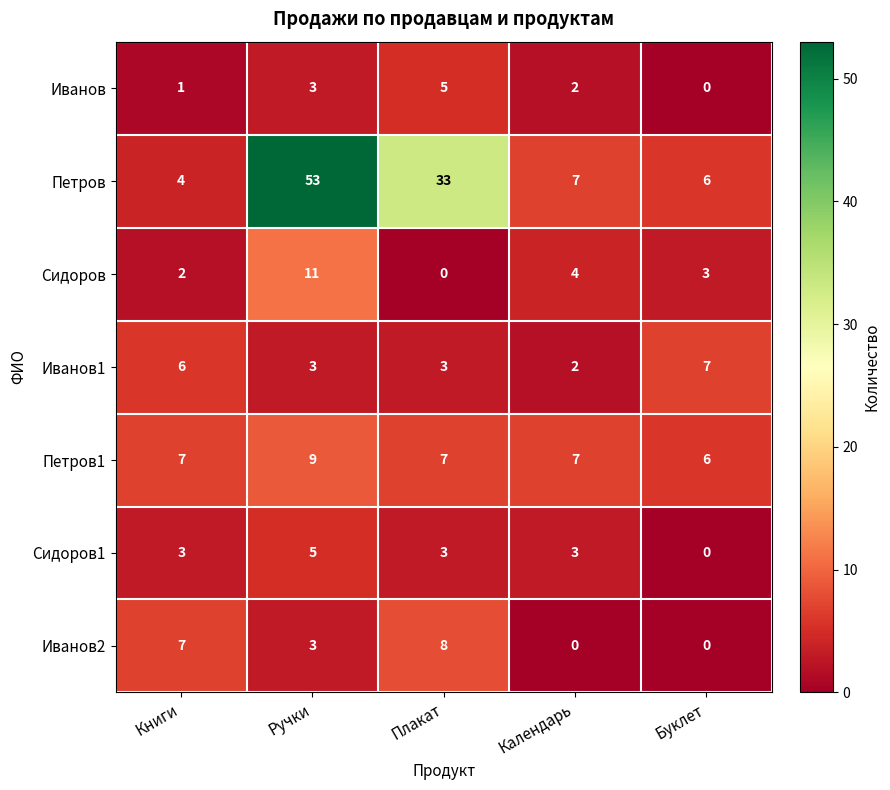

What is the spread (max minus min) of values at Ручки?

50